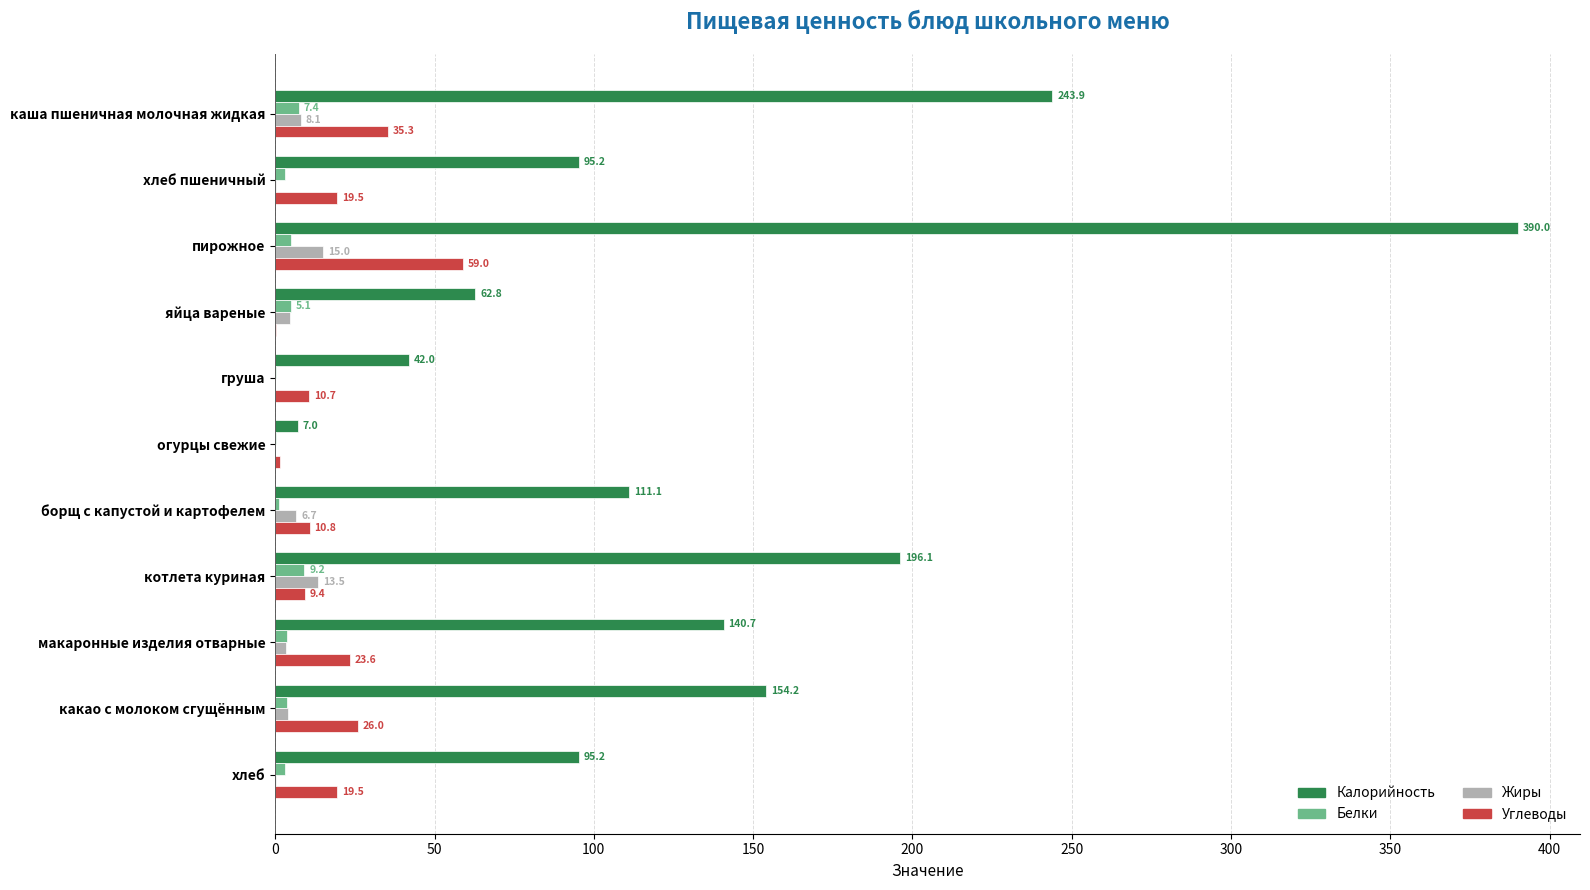

Between каша пшеничная молочная жидкая and хлеб пшеничный, which series saw the biggest shift?

Калорийность